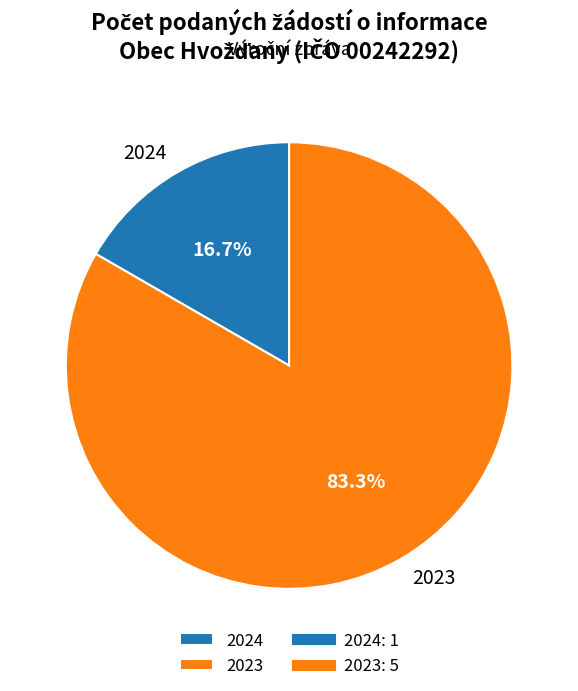

Which category has the biggest portion of the pie?

2023